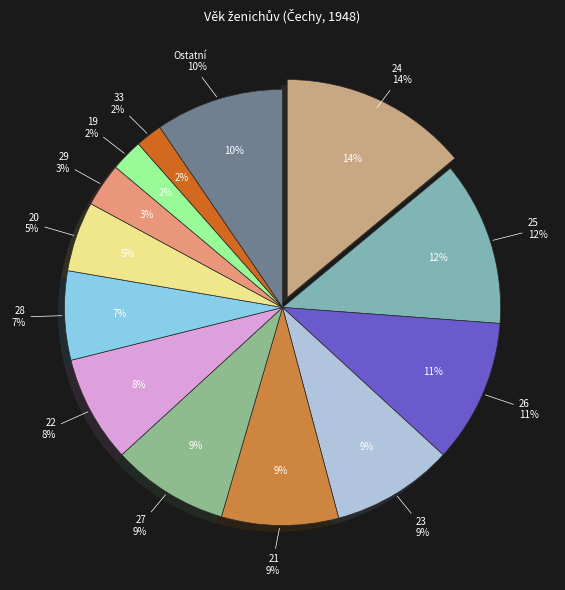

To the nearest percent, what is the combined percentage of 29 and 30?

5%